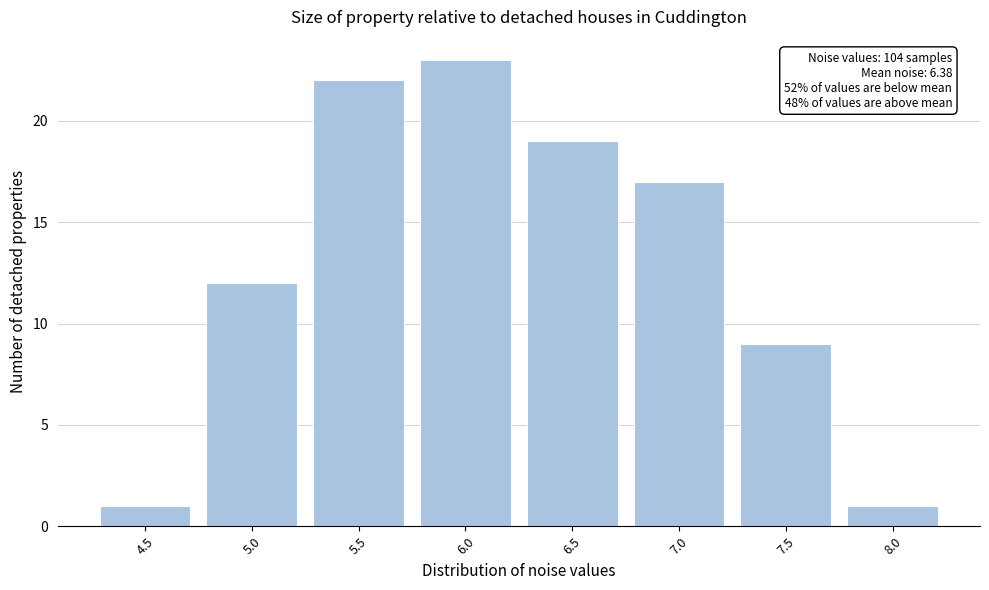

Reading left to right, extract all data points from this chart.

4.5=1	5.0=12	5.5=22	6.0=23	6.5=19	7.0=17	7.5=9	8.0=1